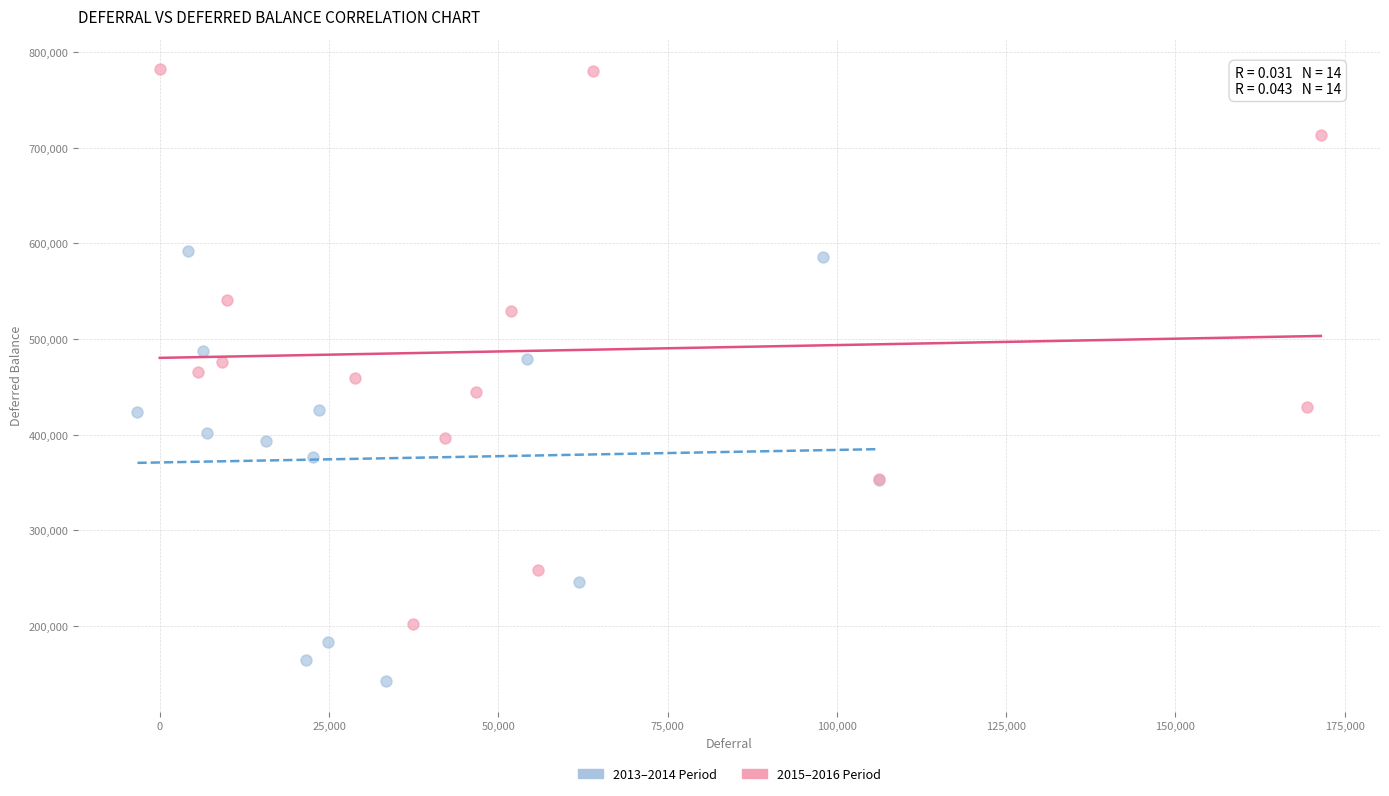

Which series reaches the maximum Y coordinate?

2015–2016 Period